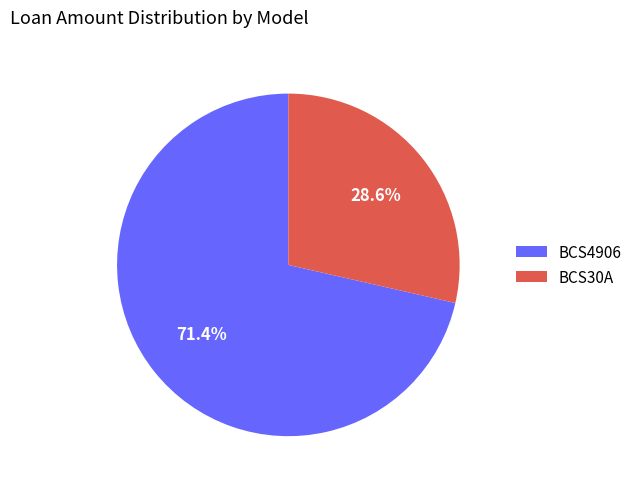

Which category accounts for the majority?

BCS4906